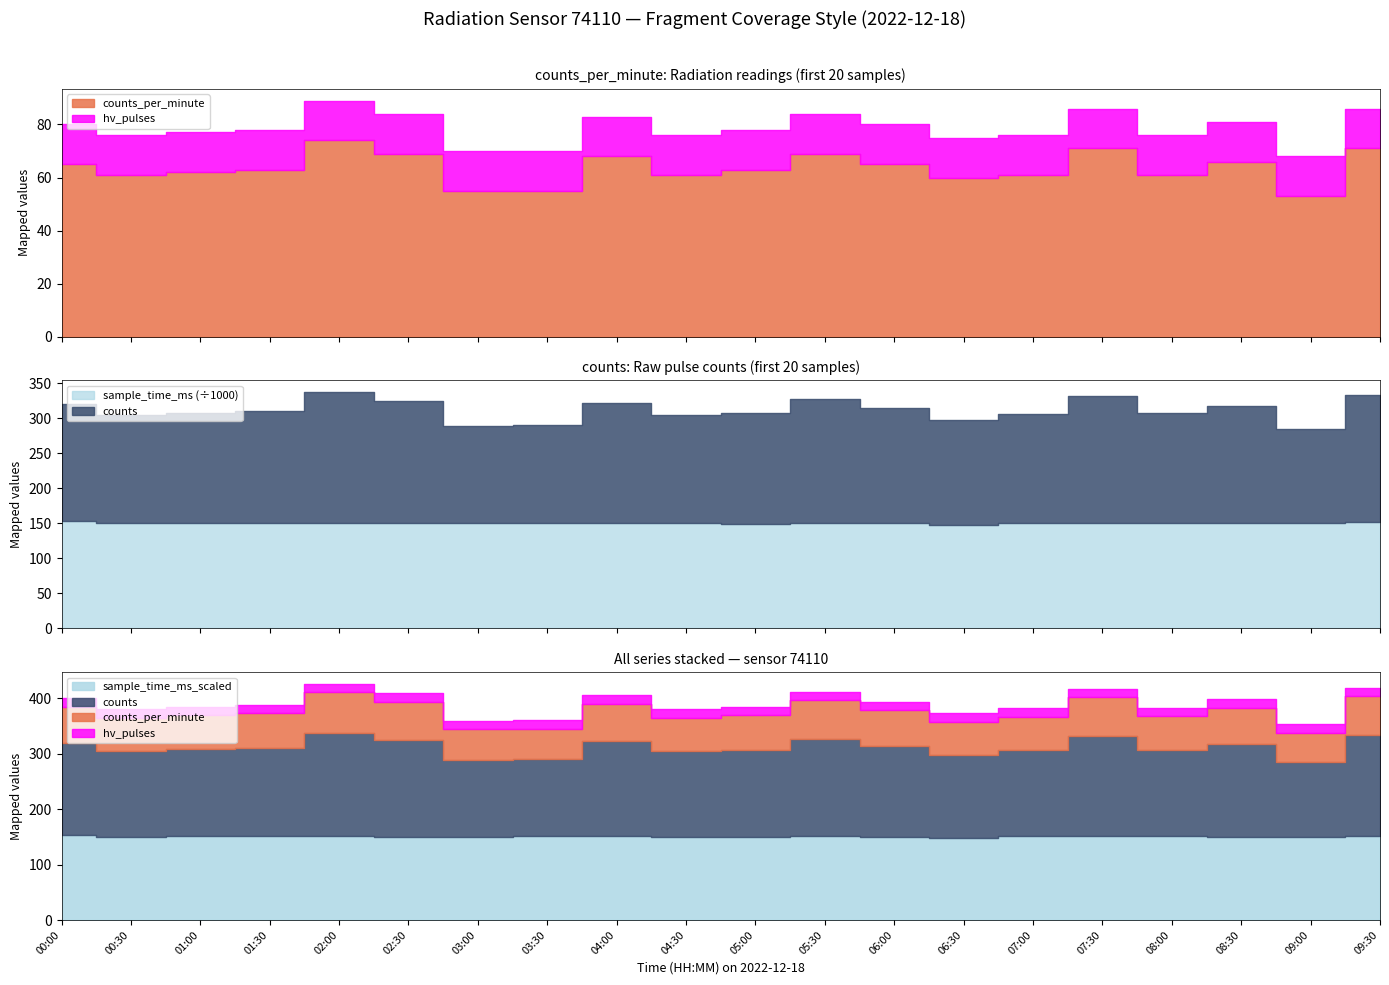

What is the label of the 18th point from the right?

01:00